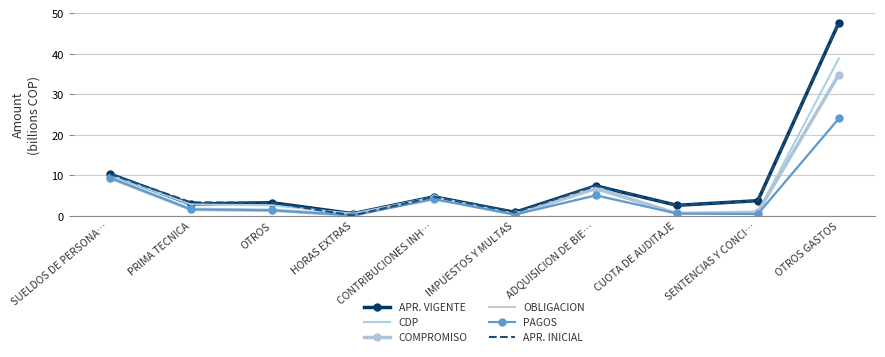

What is the maximum value shown in the chart?

47.7